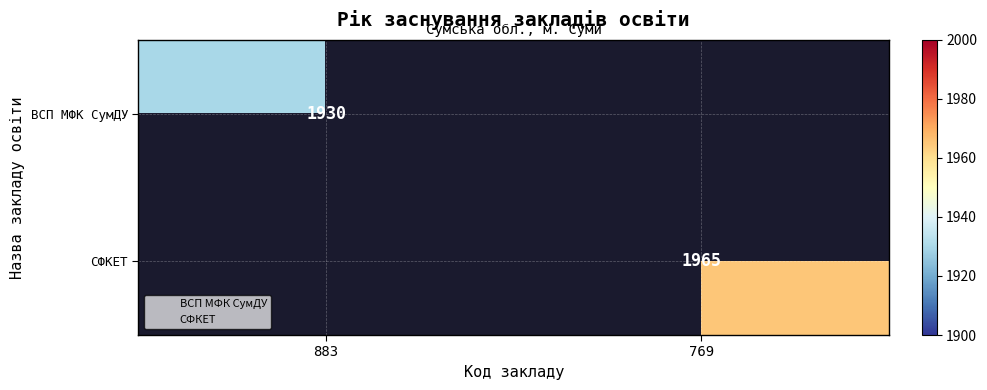

What is the greatest value displayed?

1965.0